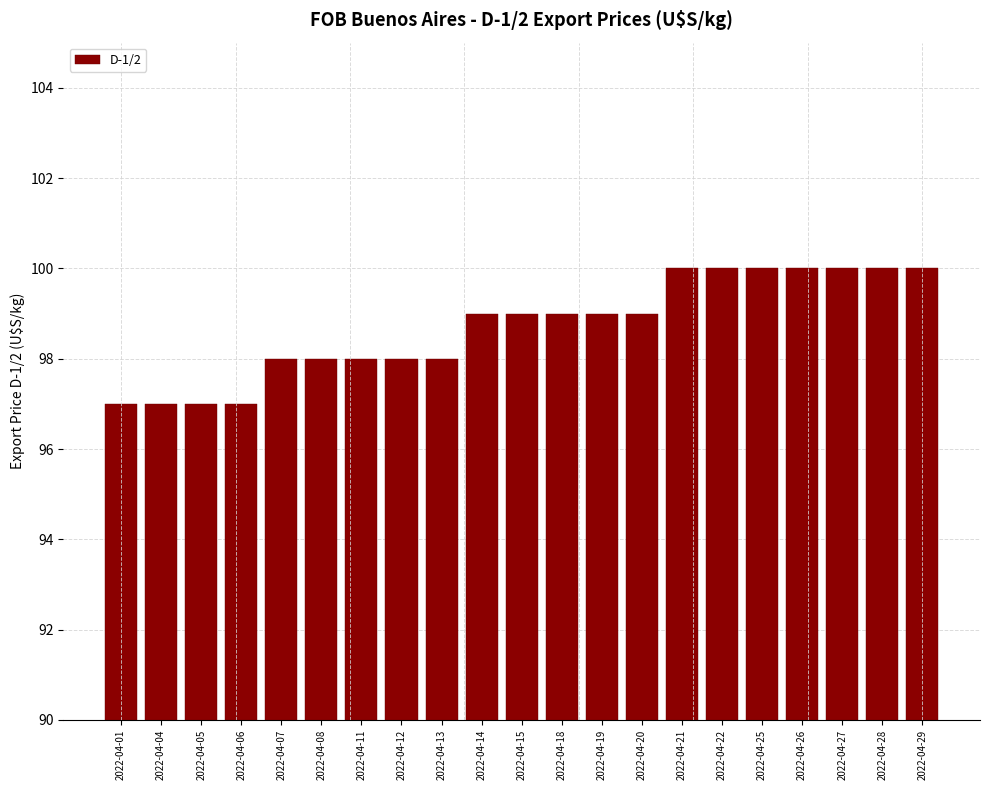

Reading right to left, transcribe all the data shown in this chart.

2022-04-29=100	2022-04-28=100	2022-04-27=100	2022-04-26=100	2022-04-25=100	2022-04-22=100	2022-04-21=100	2022-04-20=99	2022-04-19=99	2022-04-18=99	2022-04-15=99	2022-04-14=99	2022-04-13=98	2022-04-12=98	2022-04-11=98	2022-04-08=98	2022-04-07=98	2022-04-06=97	2022-04-05=97	2022-04-04=97	2022-04-01=97